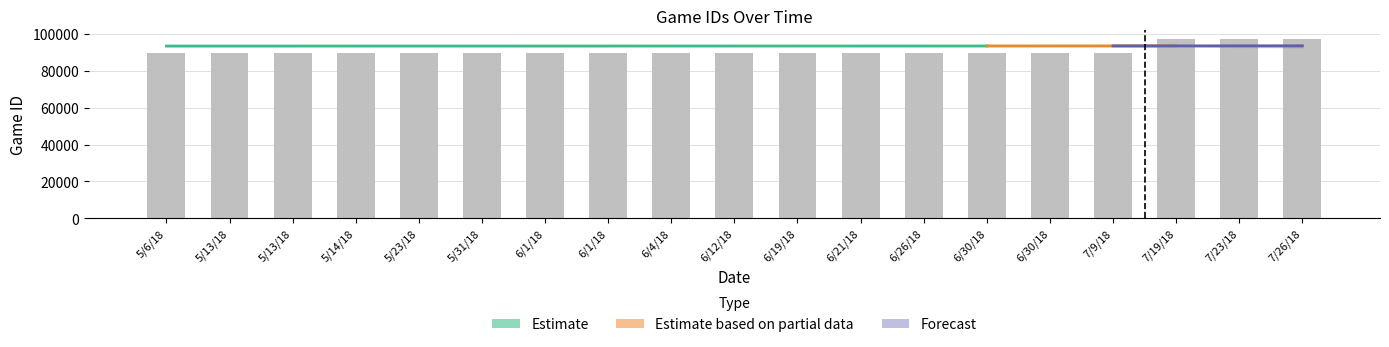

What is the value of the 1st bar from the left?

89775